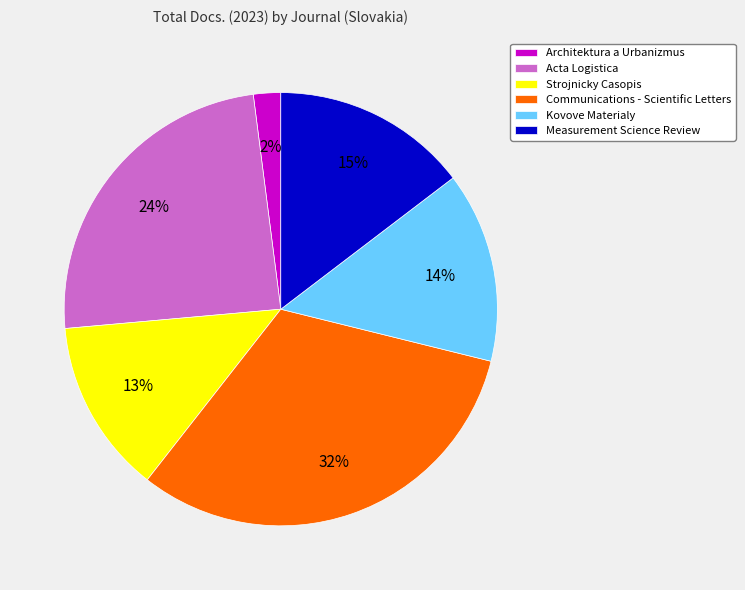

The Strojnicky Casopis slice represents 13% of the pie. True or false?

True